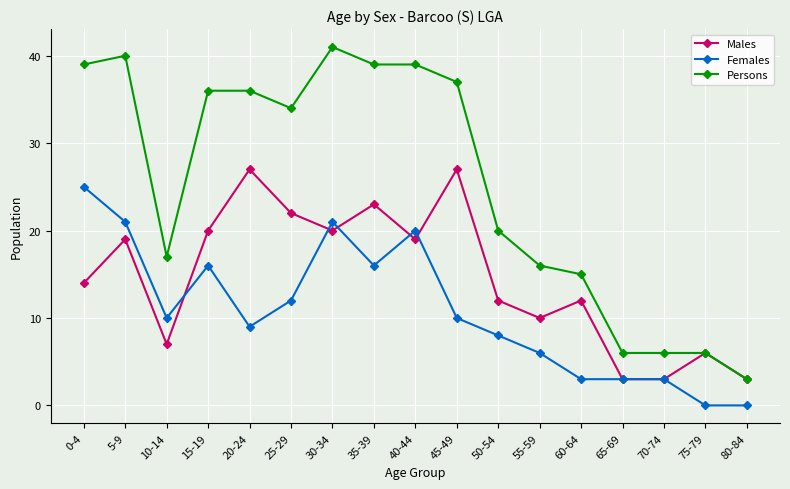

What is the maximum value for Persons?

41